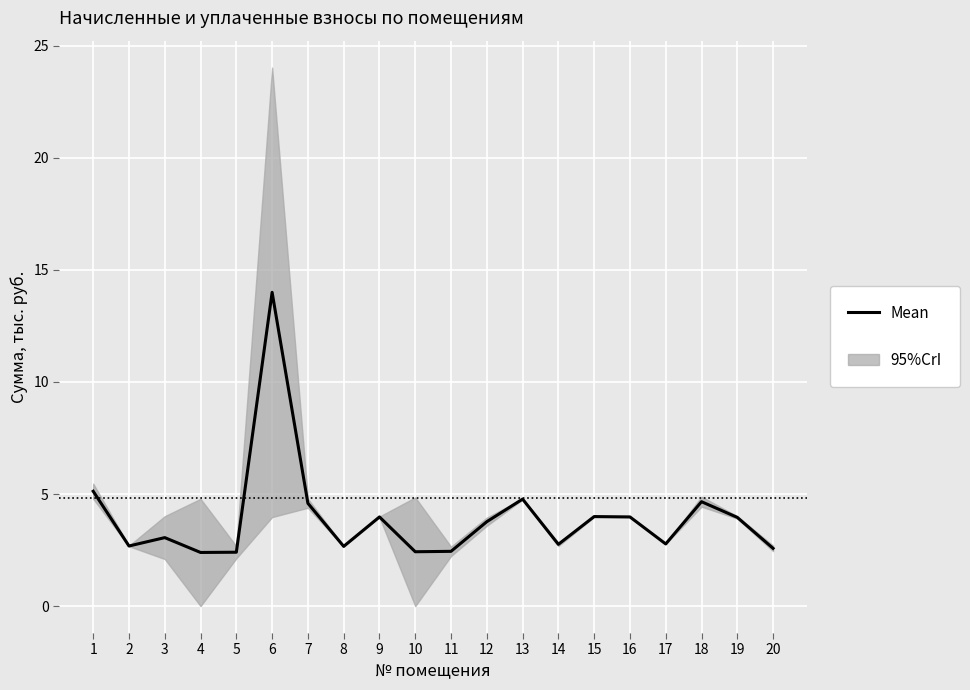

What is the ratio of the value at 11 to the value at 1?

0.5